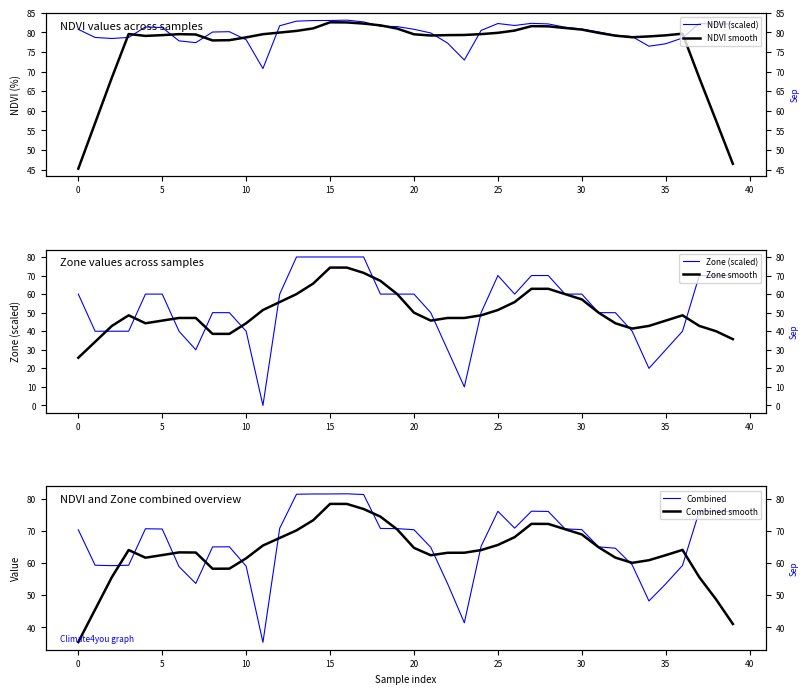

How many data points in NDVI (scaled) are above 80?

25